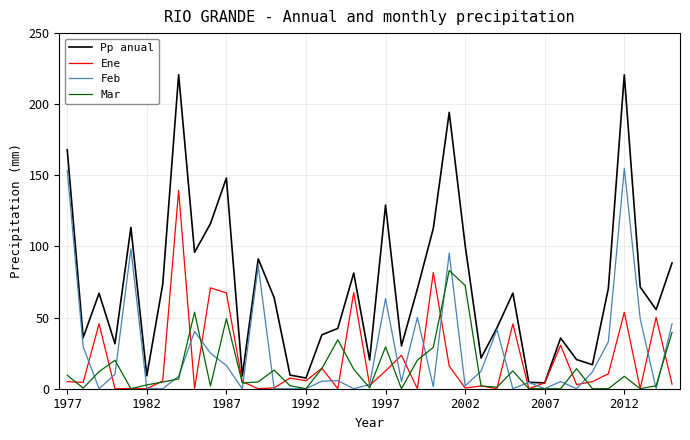

Which series has the widest spread of values?

Pp anual